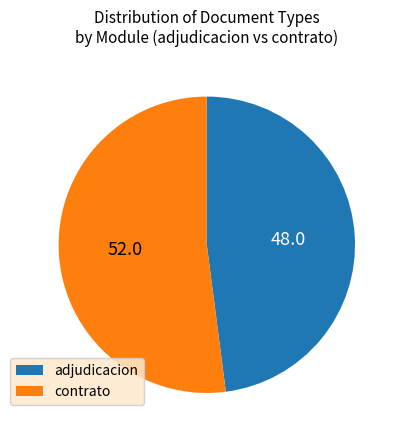

What is the ratio of the value at adjudicacion to the value at contrato?

0.9